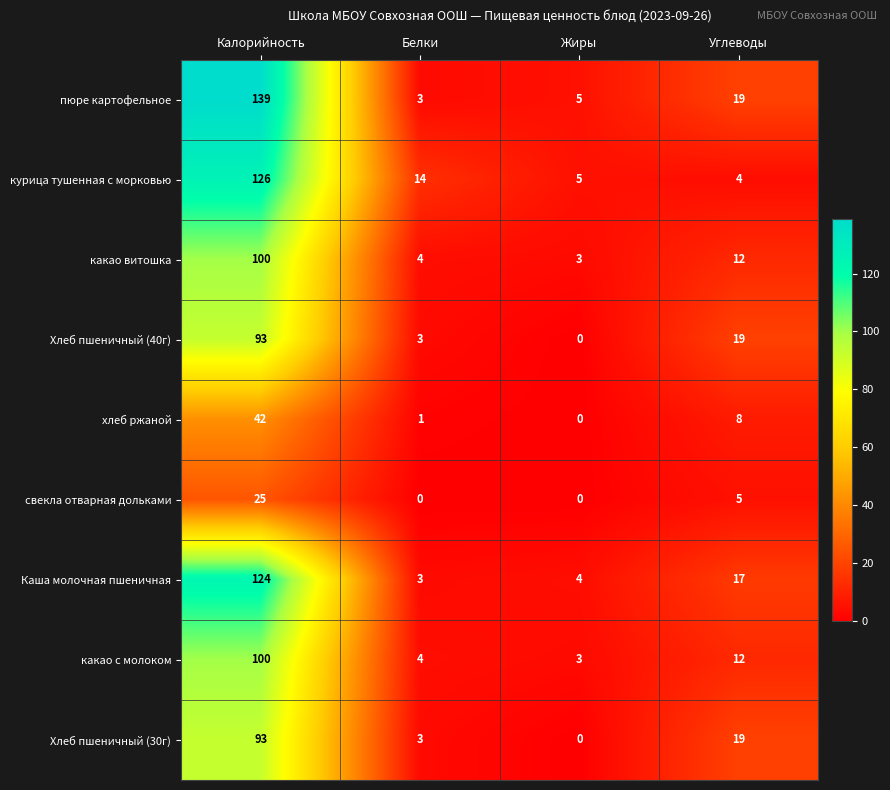

Which series has the largest total across all categories?

пюре картофельное